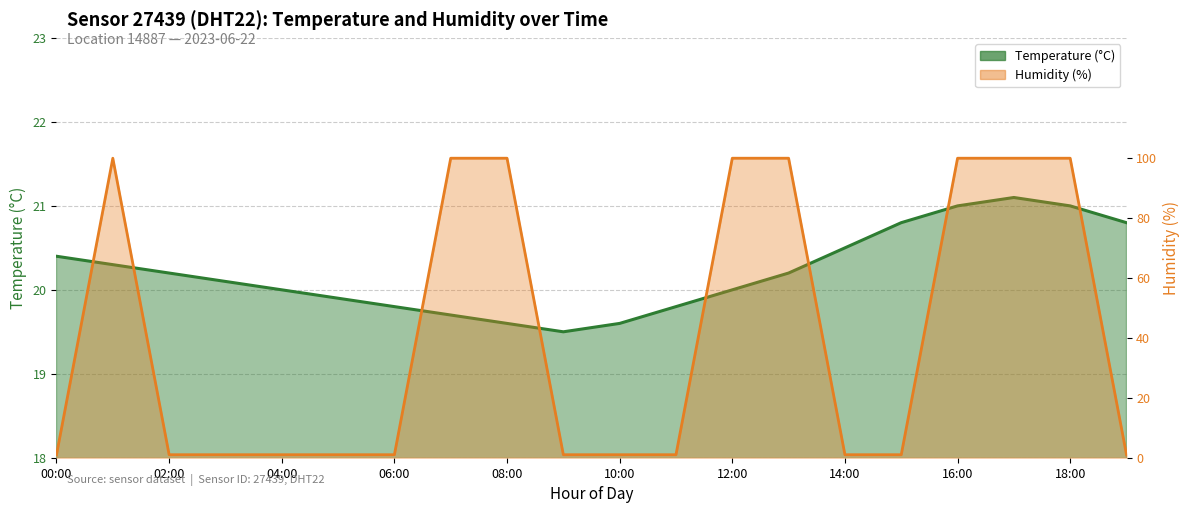

The value of humidity at 14:00 is 1.0. True or false?

True